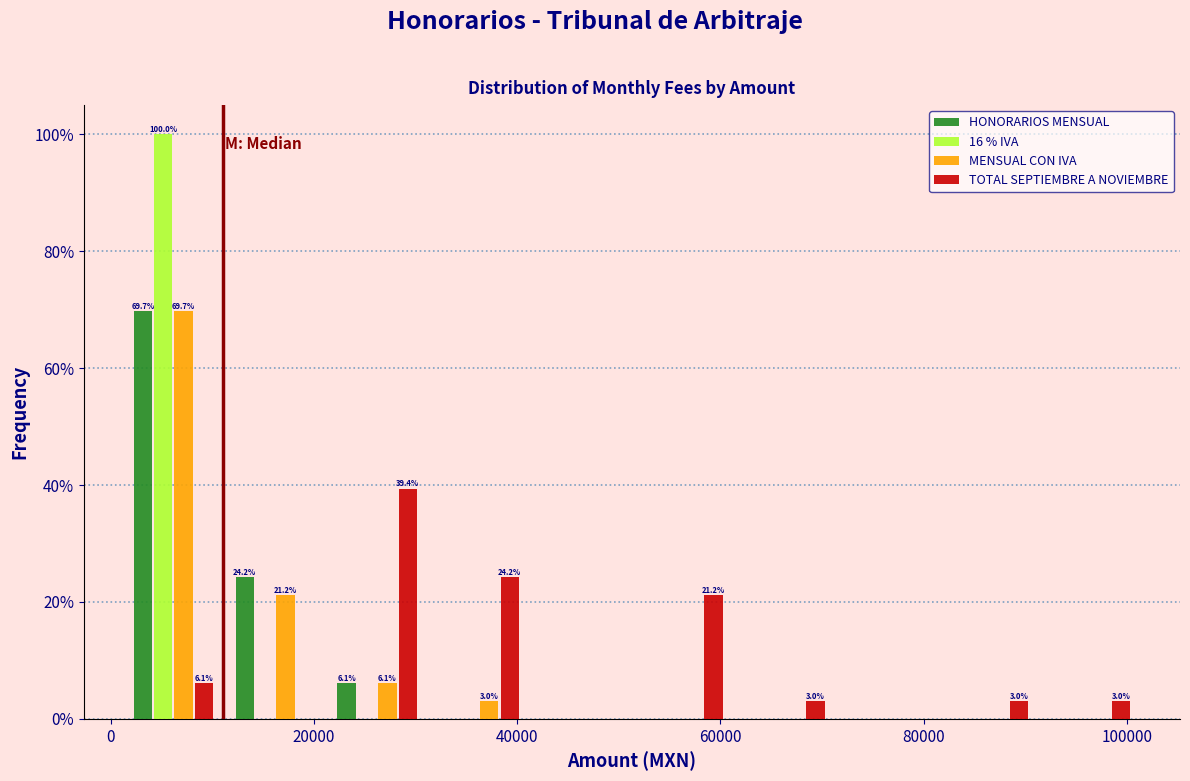

In the MENSUAL CON IVA series, which range on the x-axis has the tallest bar?

2000 to 12000